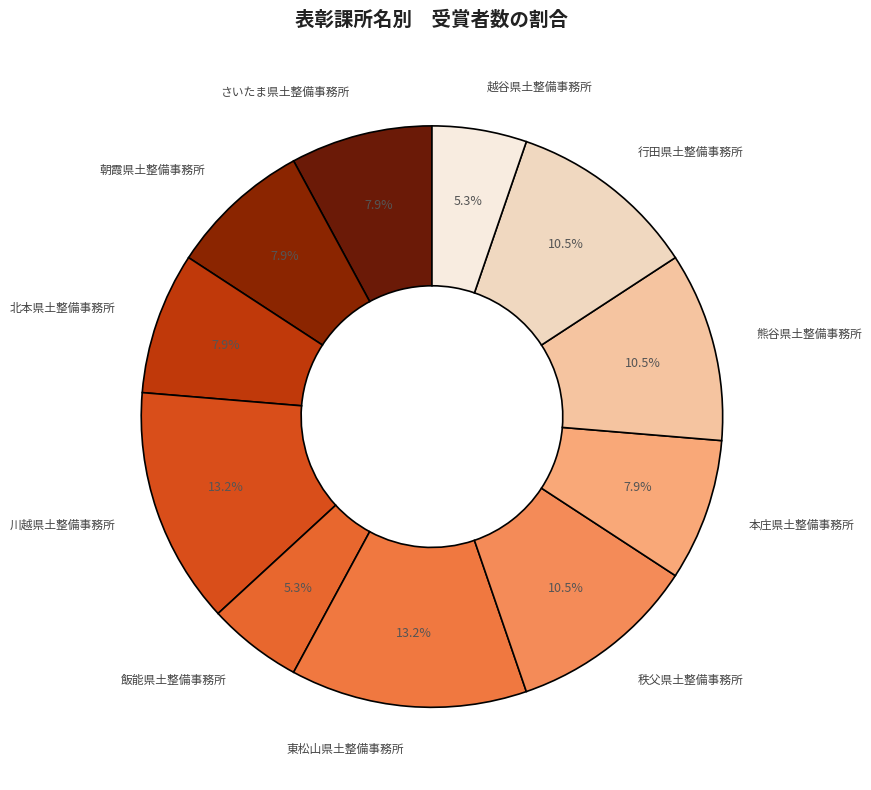

What is the largest slice in the pie chart?

川越県土整備事務所